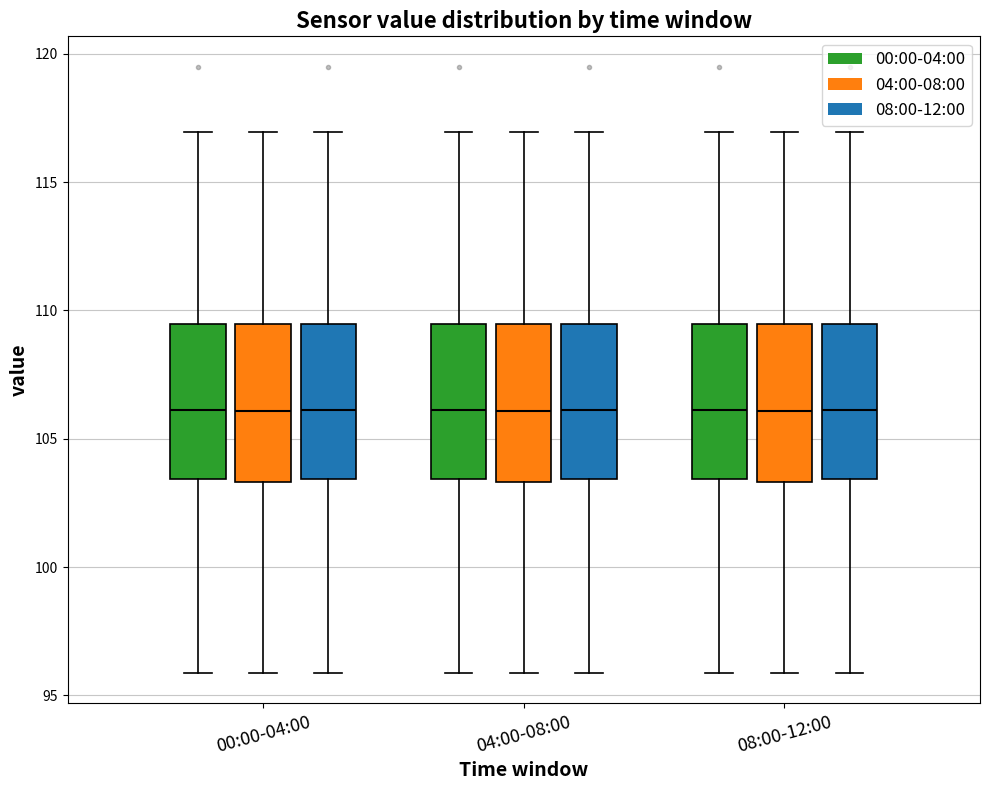

Where does the upper whisker of the box for 00:00-04:00 (04:00-08:00) end on the y-axis? The values are not printed on the chart, so give them approximately, as read against the axis.

117.0